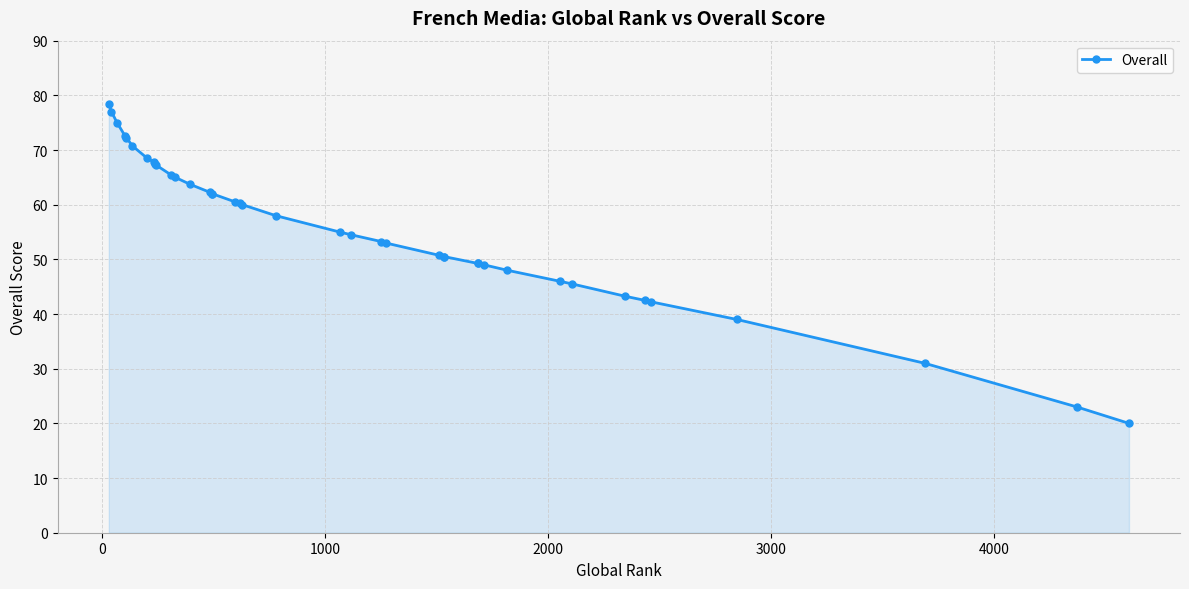

What is the sum of all values?

2231.8